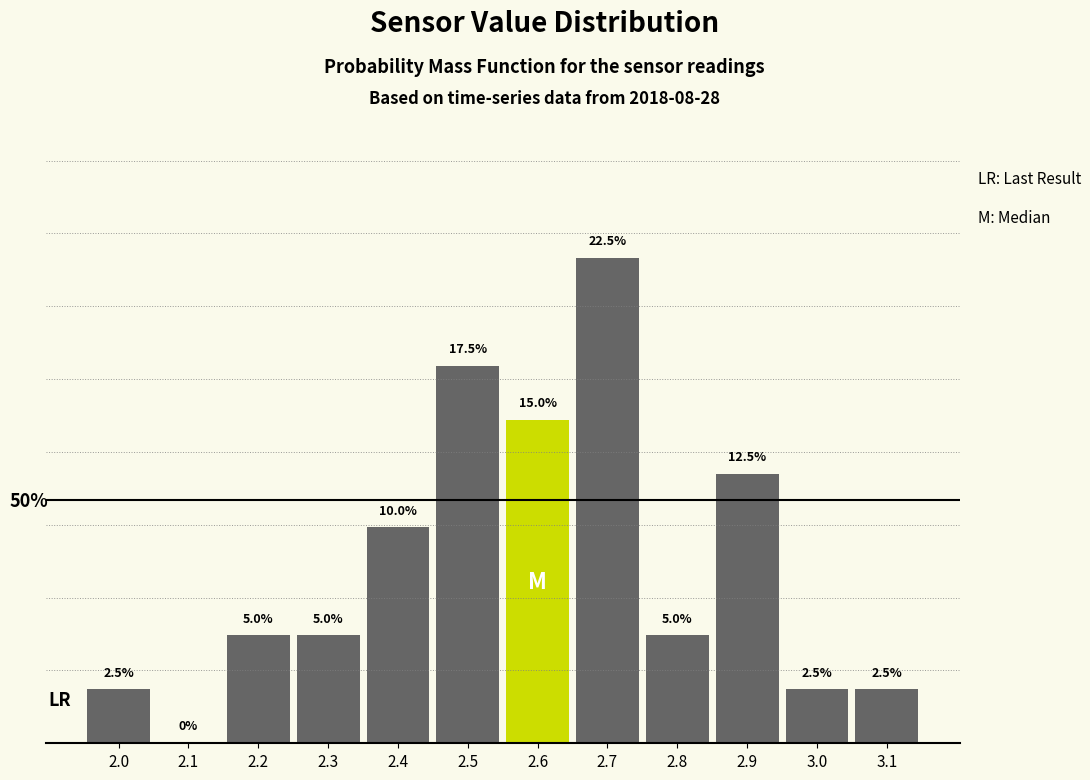

Are the bars horizontal?

No